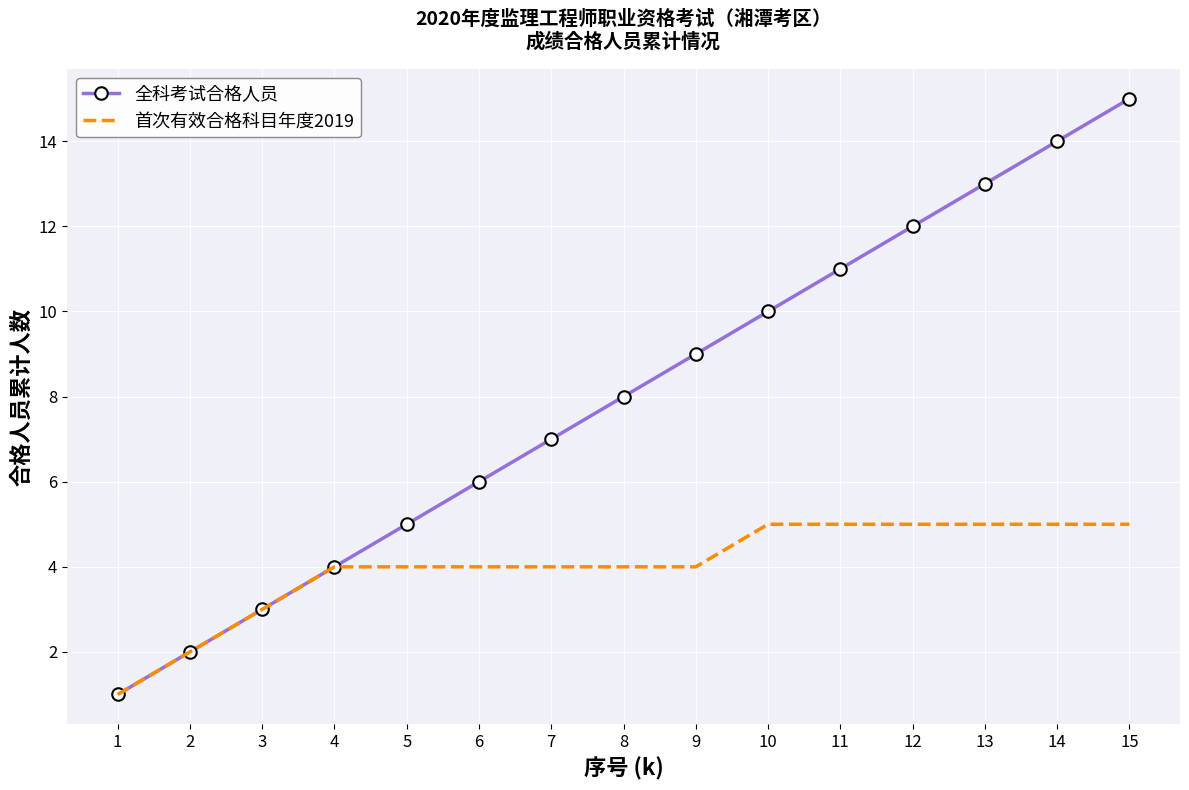

Is it true that 全科考试合格人员 equals 13 at 13?

True